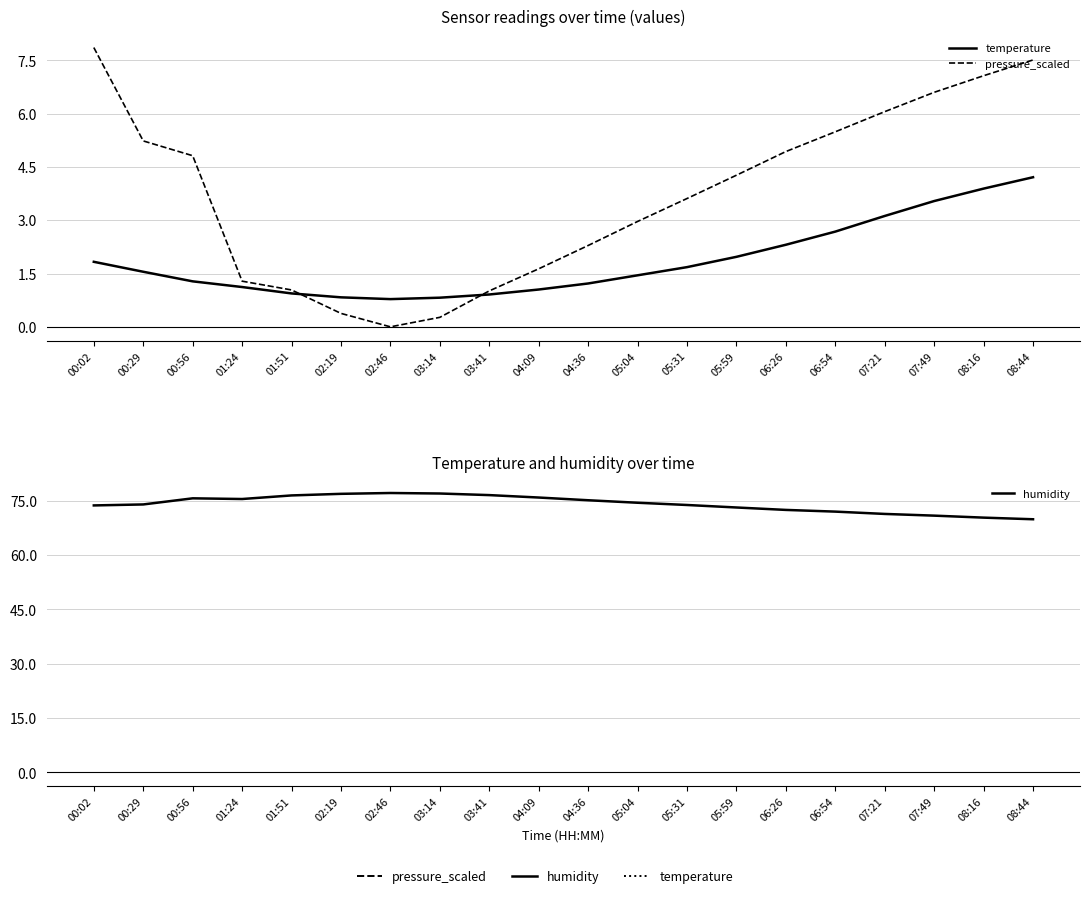

Between 01:51 and 05:59, which series saw the biggest shift?

humidity